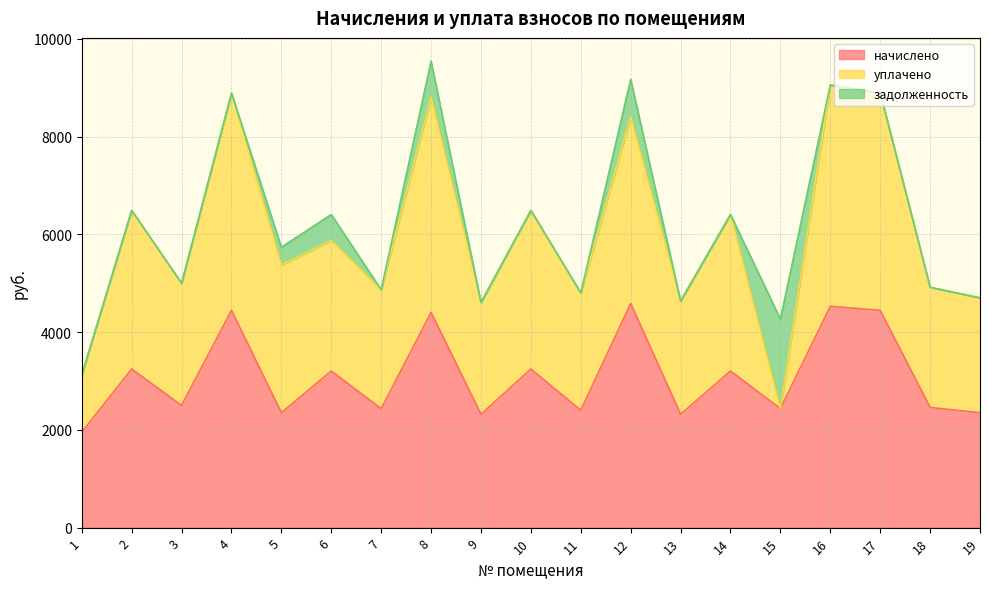

Which series changed the most between 6 and 12?

начислено